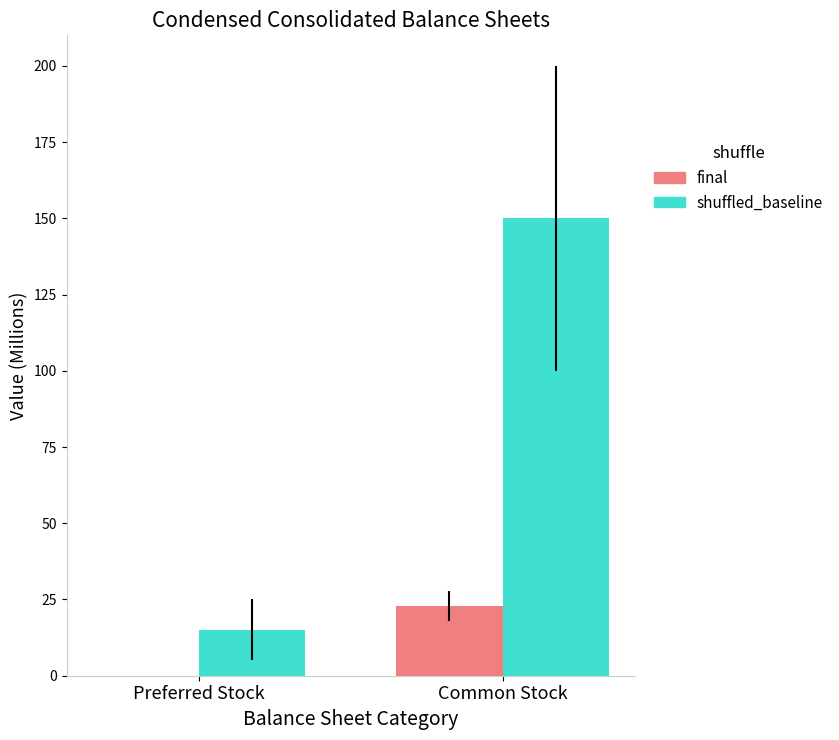

What are all the series names shown in the legend?

final, shuffled_baseline